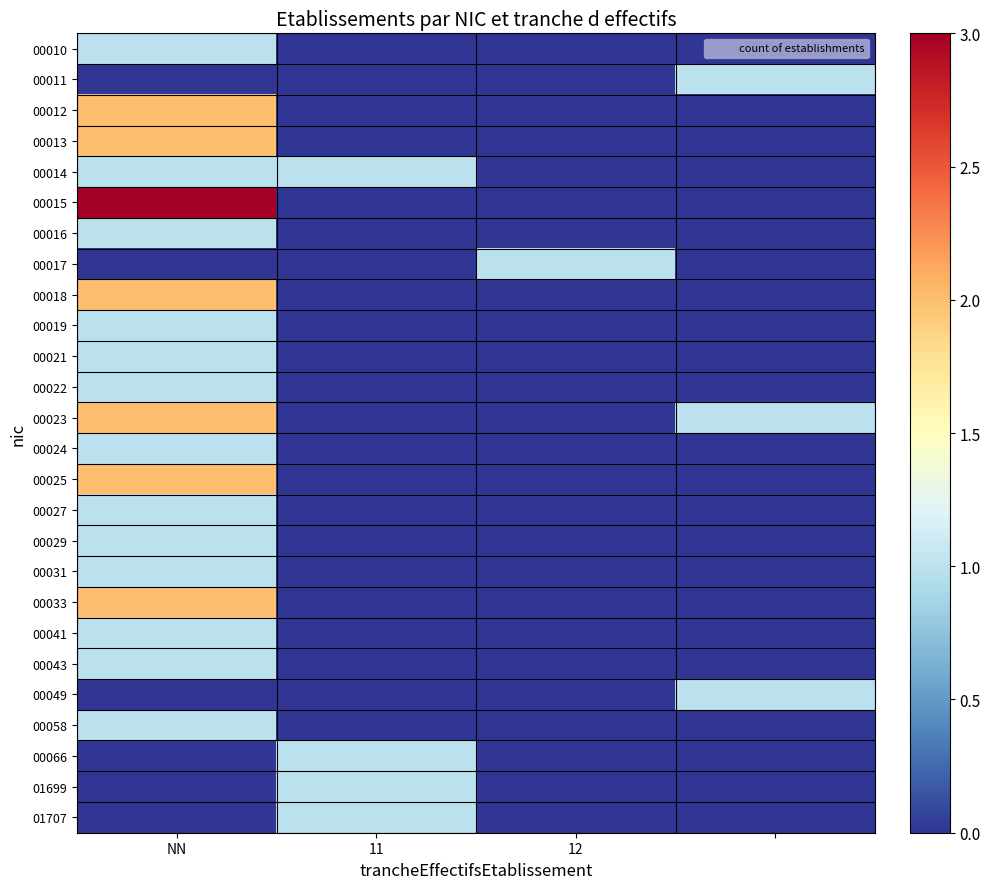

Which series has the widest spread of values?

00015